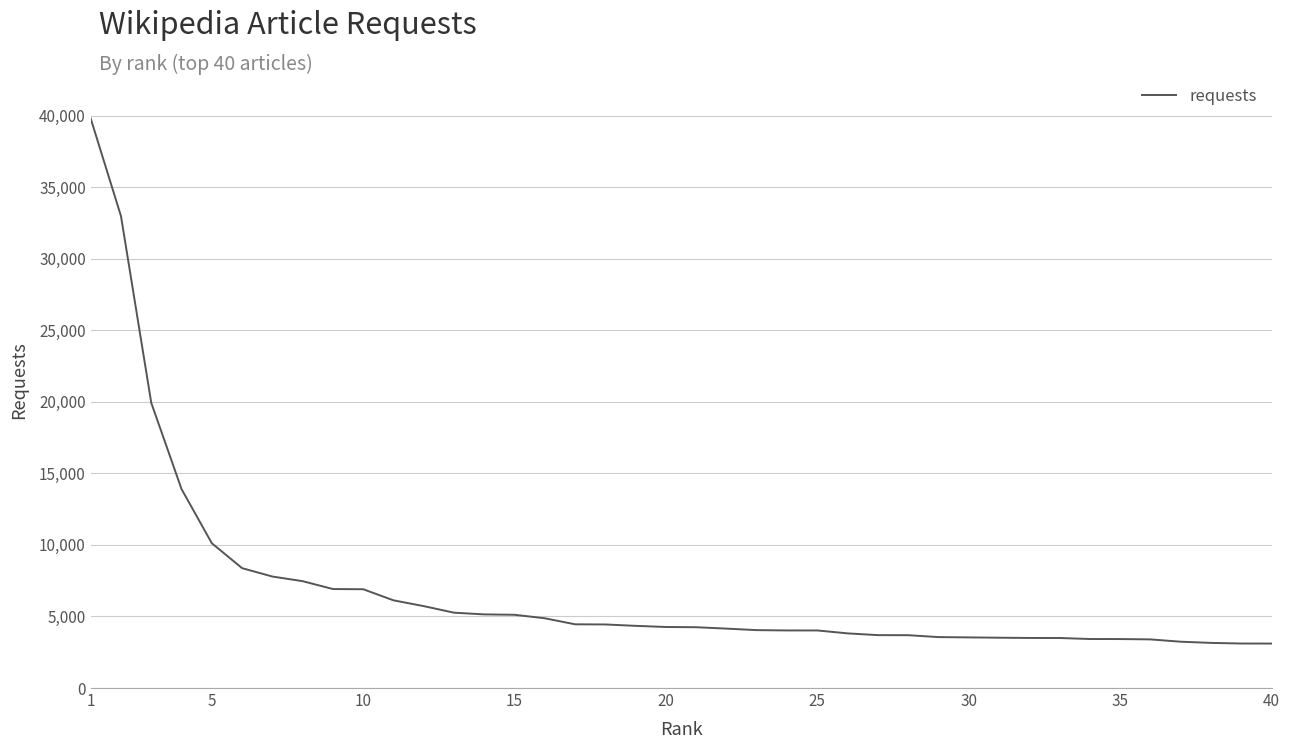

Does the chart have visible grid lines?

Yes